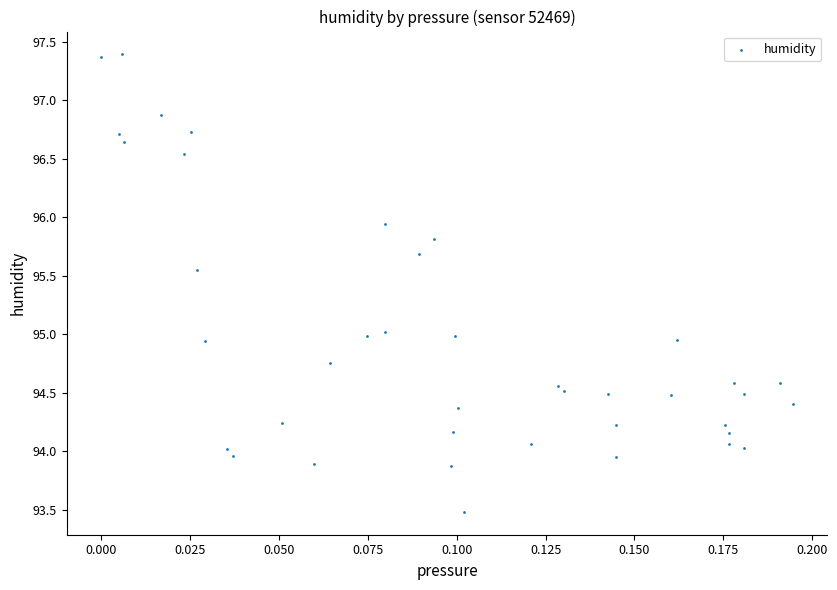

What is the range of Y values (max minus min)?

3.9